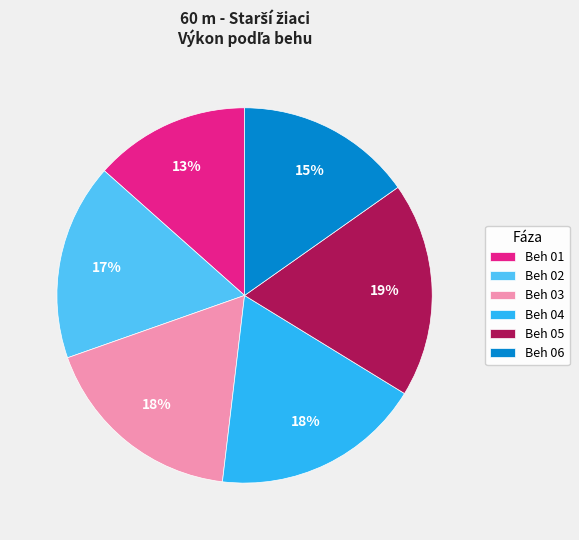

How many slices are in this pie chart?

6